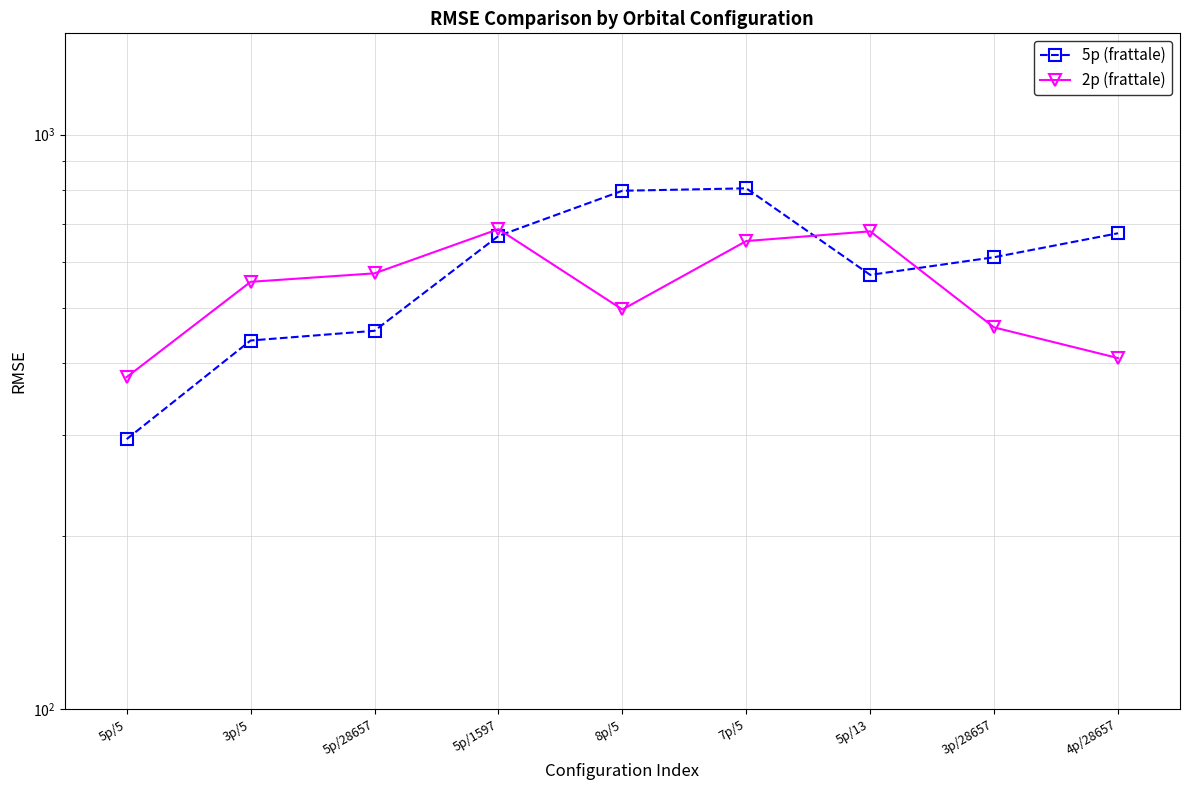

What is the value of the 5p (frattale) point at the 1st from the left?

295.1